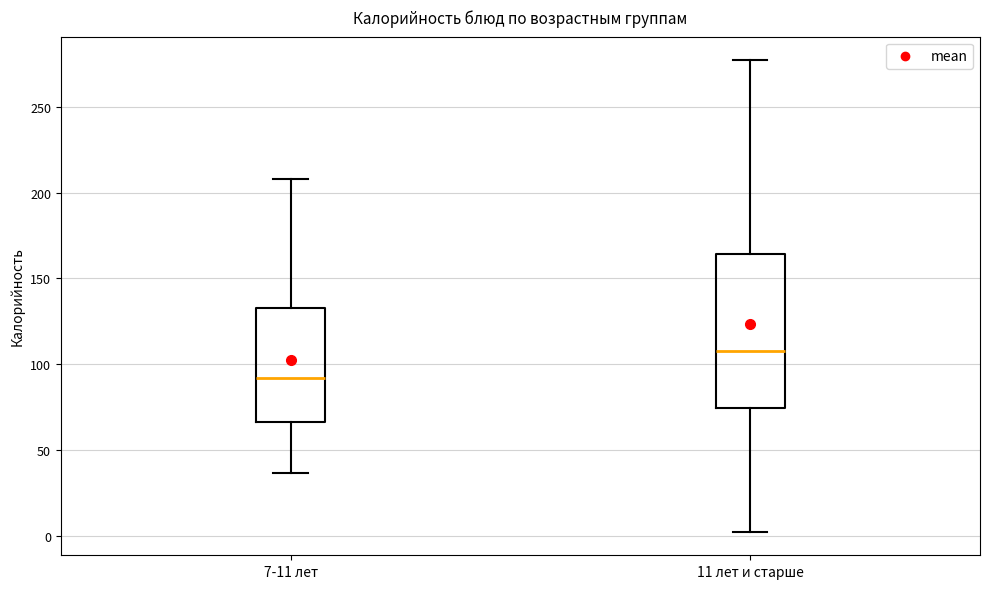

Where is the upper edge of the box for 11 лет и старше on the y-axis? The values are not printed on the chart, so give them approximately, as read against the axis.

165